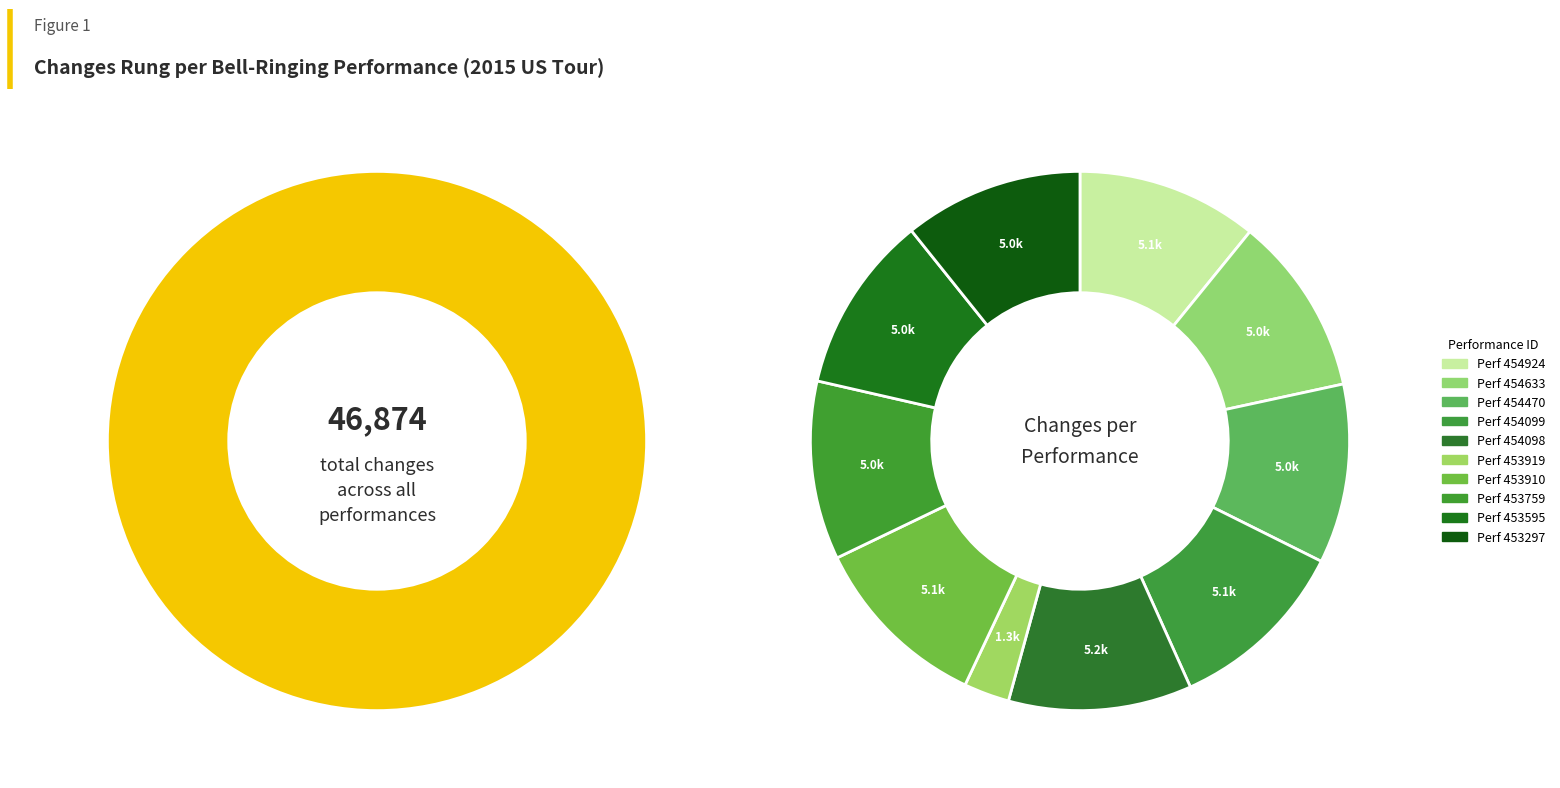

Rank the categories by value from highest to lowest.

454098, 454099, 454924, 453910, 454470, 454633, 453297, 453759, 453595, 453919